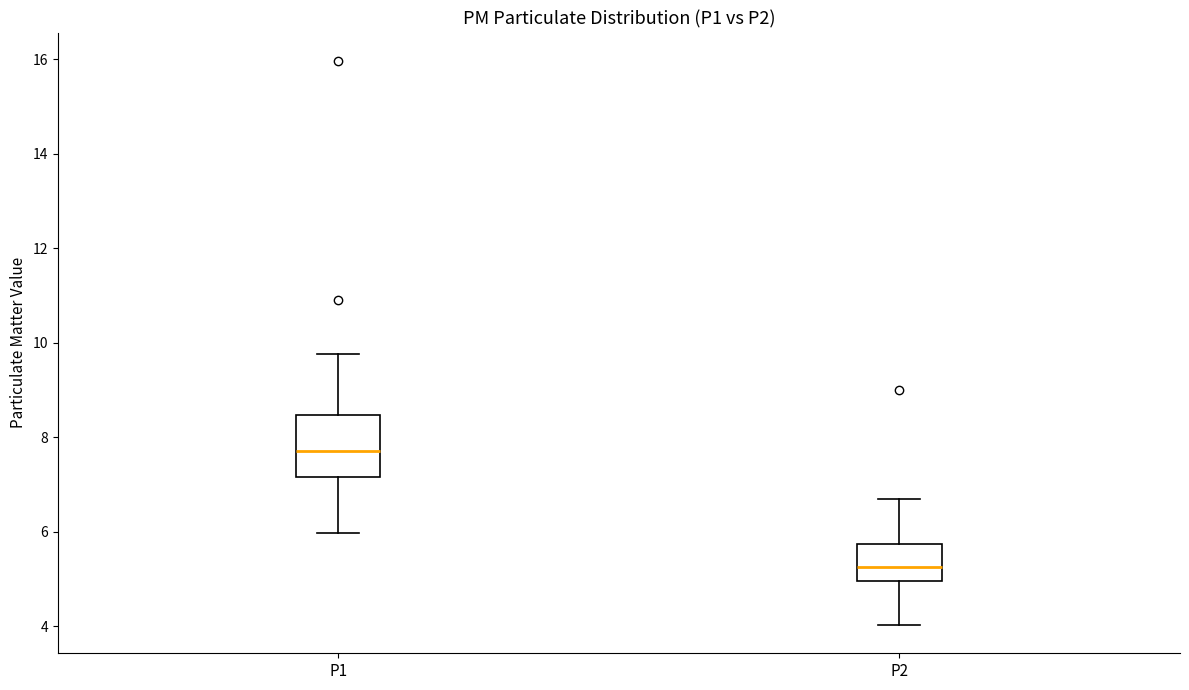

Which box's median line is the lowest?

P2